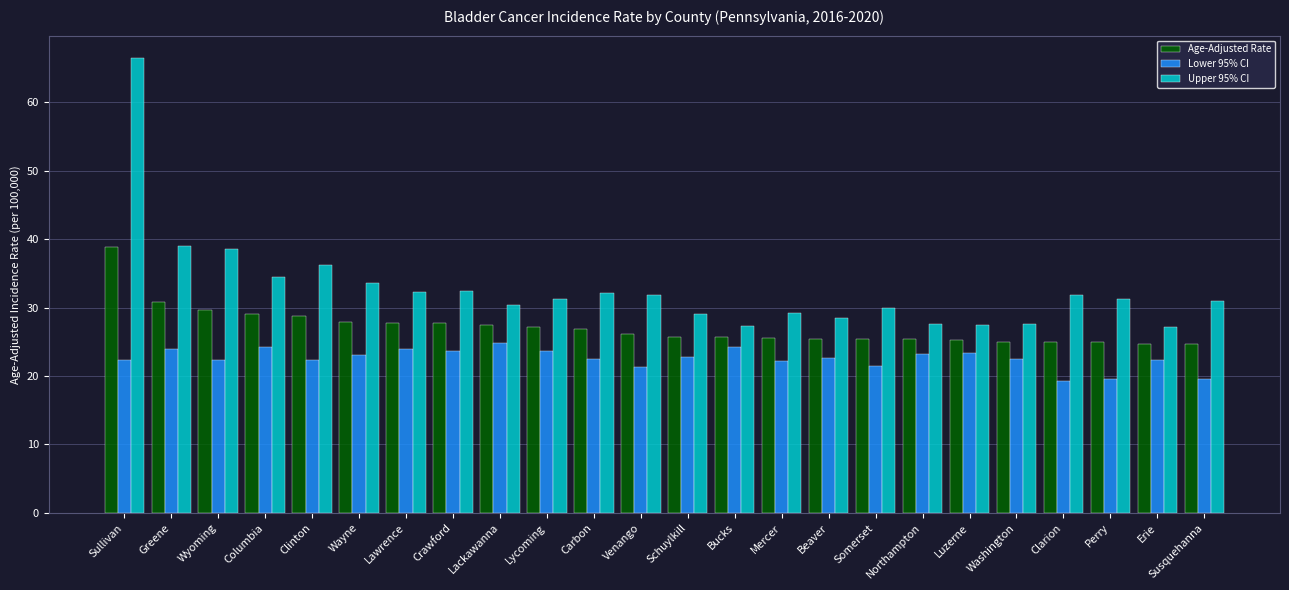

Which series has the widest spread of values?

Upper 95% CI